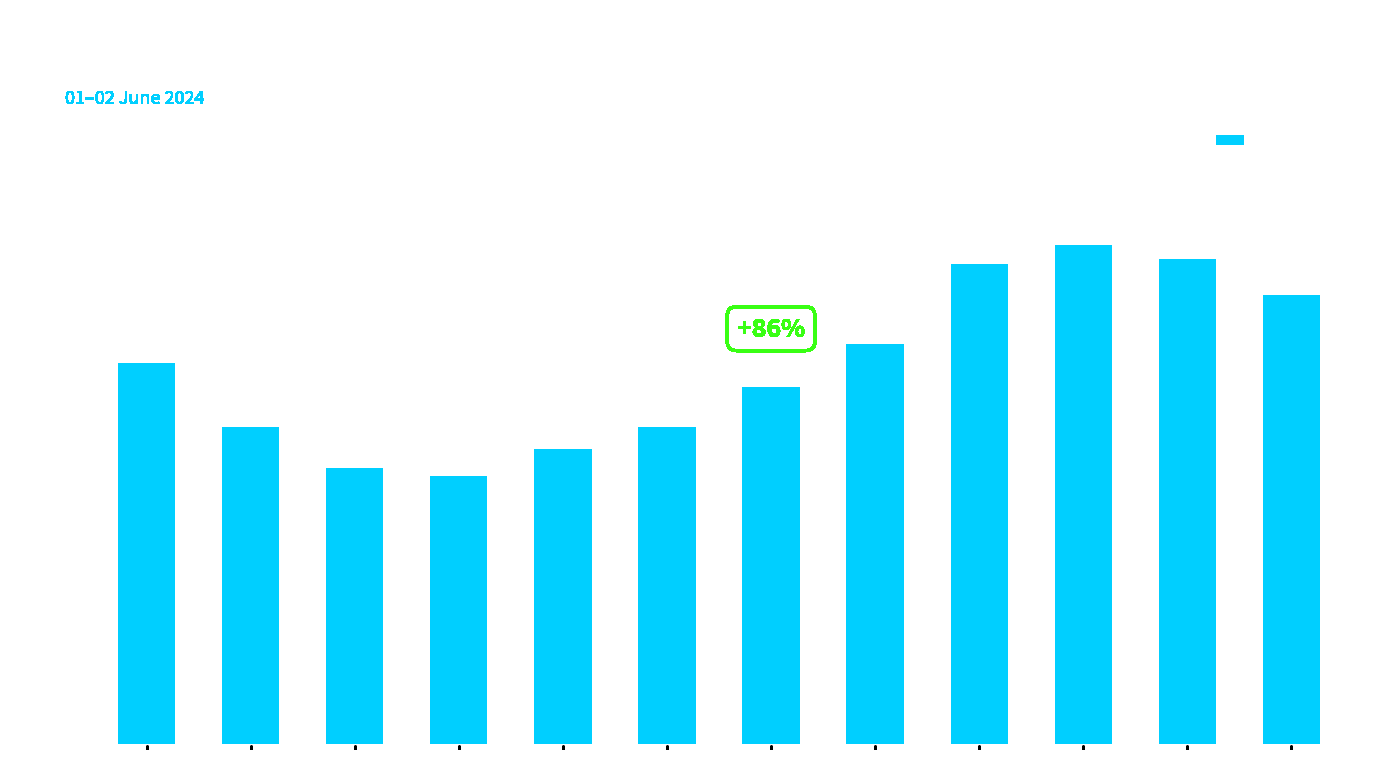

At which category does the chart reach its minimum across all series?

06:00